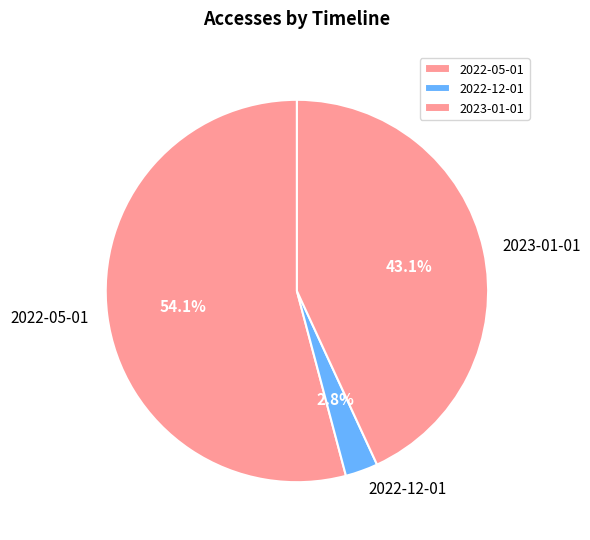

Which slice is the largest?

2022-05-01